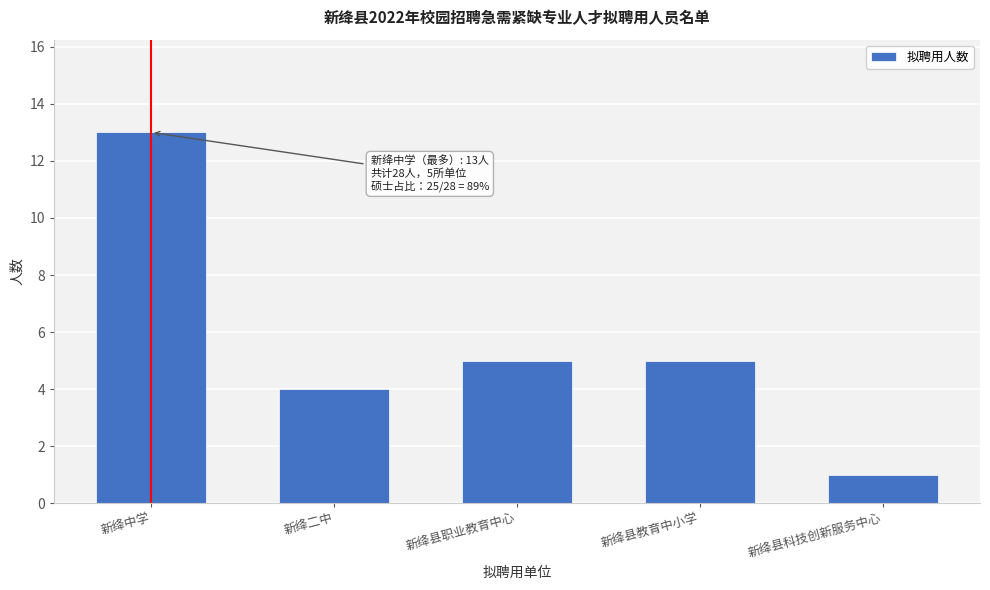

Reading left to right, extract all data points from this chart.

新绛中学=13	新绛二中=4	新绛县职业教育中心=5	新绛县教育中小学=5	新绛县科技创新服务中心=1